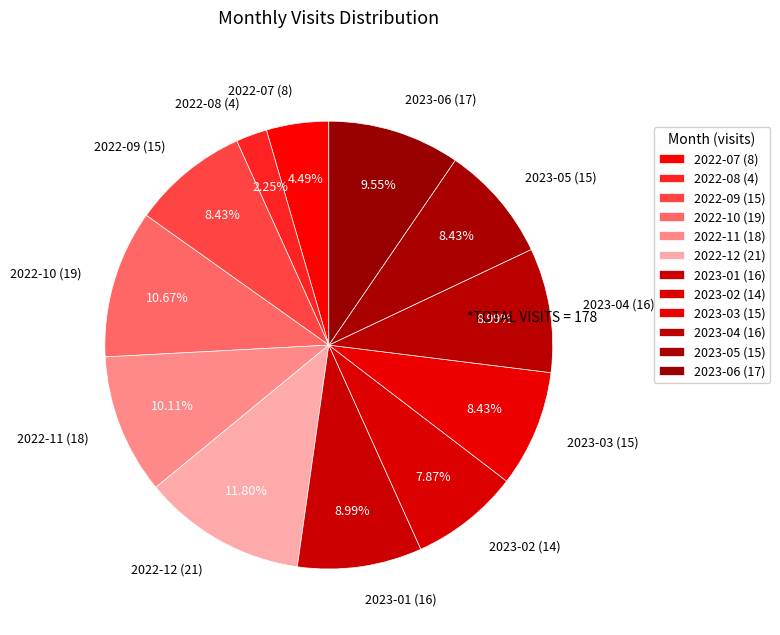

Combined, do 2022-09 and 2022-12 account for over 50%?

No